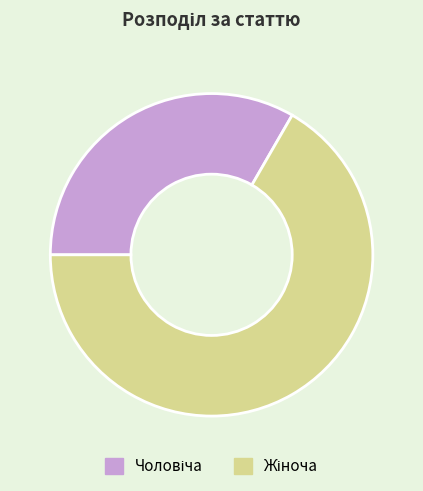

Is there any slice that represents more than half of the pie?

Yes